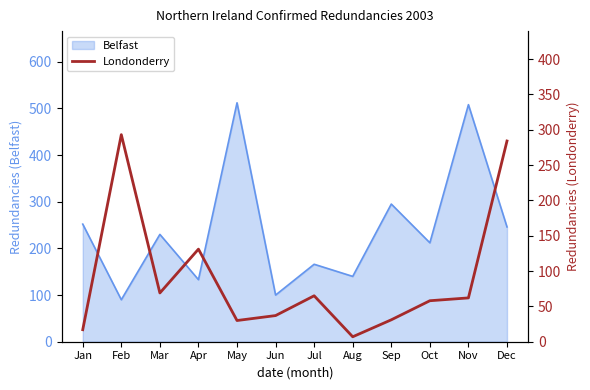

The value of Belfast at Jun is 100. True or false?

True